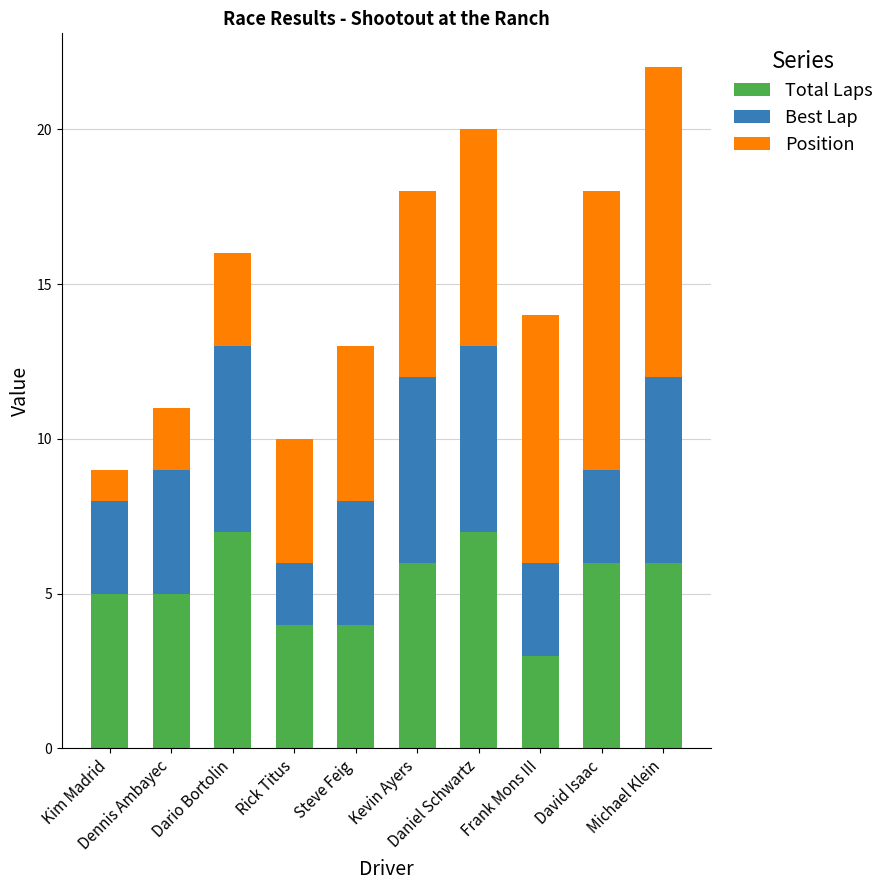

What is the maximum value for Total Laps?

7